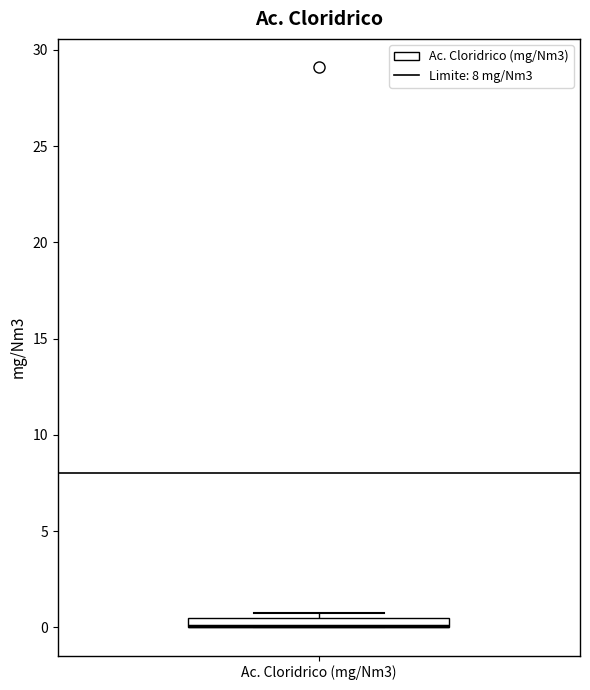

Where is the upper edge of the box for Ac. Cloridrico (mg/Nm3) on the y-axis? The values are not printed on the chart, so give them approximately, as read against the axis.

0.5